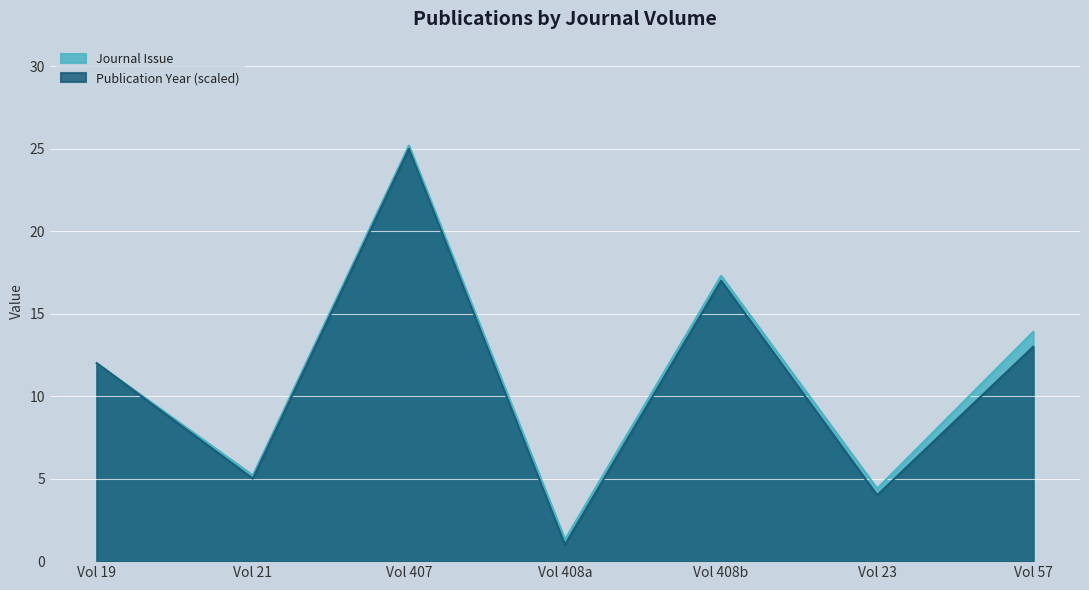

Rank the categories by Publication Year (scaled) value from lowest to highest.

Vol 408a, Vol 23, Vol 21, Vol 19, Vol 57, Vol 408b, Vol 407